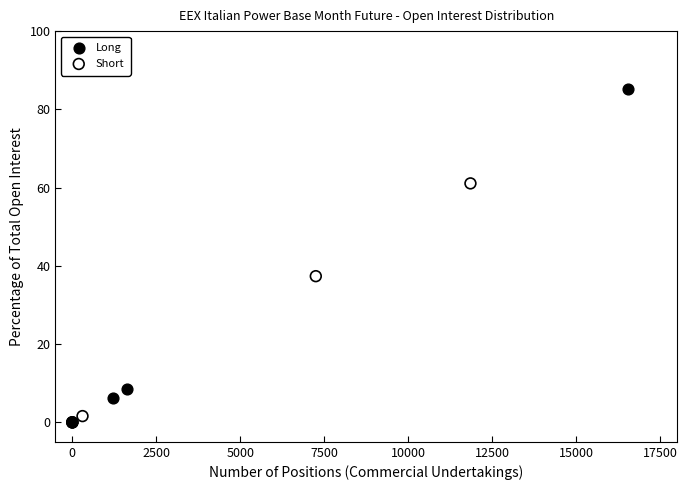

Which series has the largest Y range (max minus min)?

Long